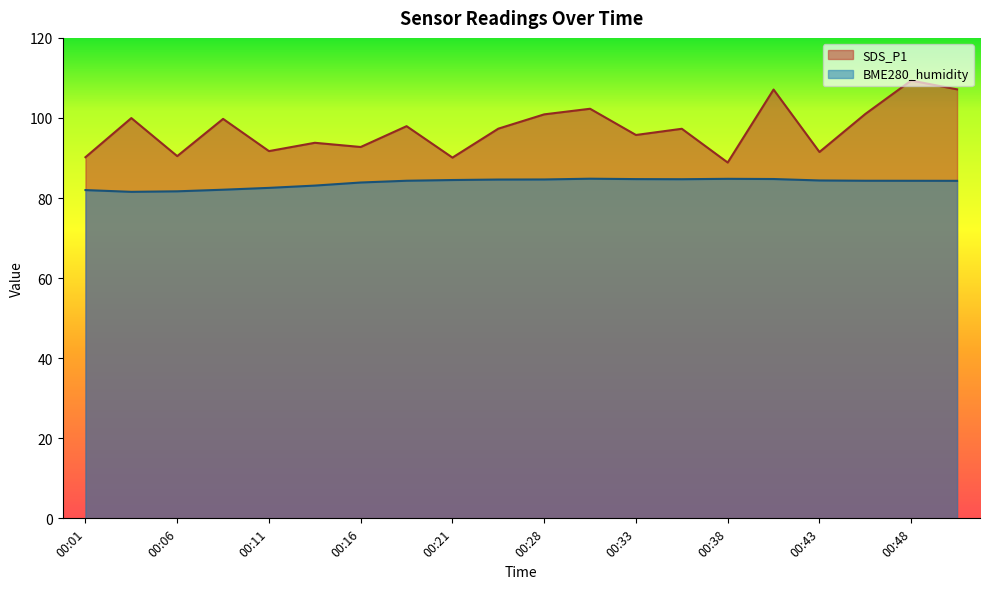

List the labels in order of BME280_humidity value, smallest first.

00:03, 00:06, 00:01, 00:08, 00:11, 00:13, 00:16, 00:51, 00:48, 00:18, 00:46, 00:43, 00:21, 00:26, 00:28, 00:36, 00:33, 00:41, 00:38, 00:31